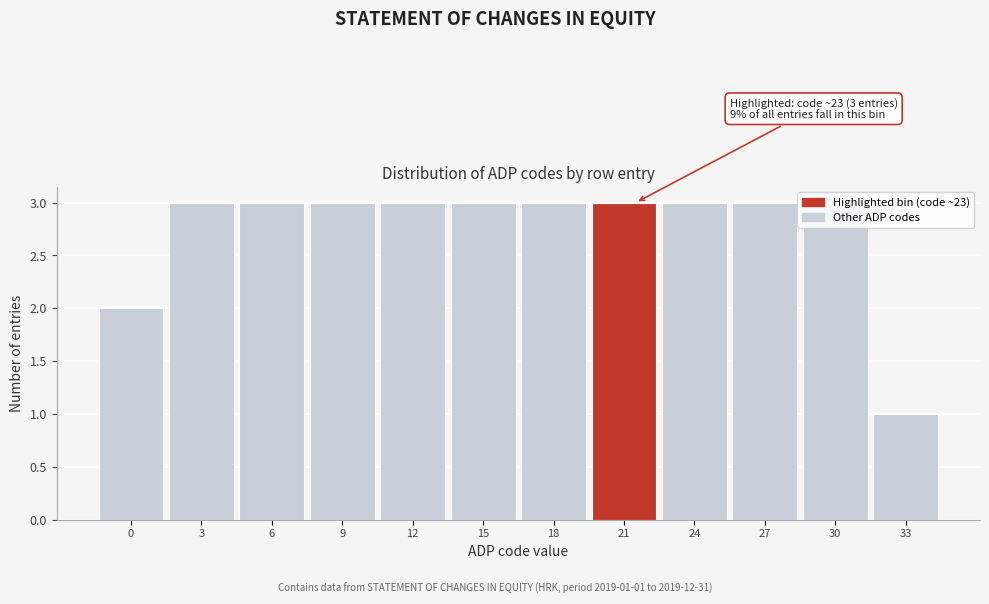

What is the maximum value shown in the chart?

3